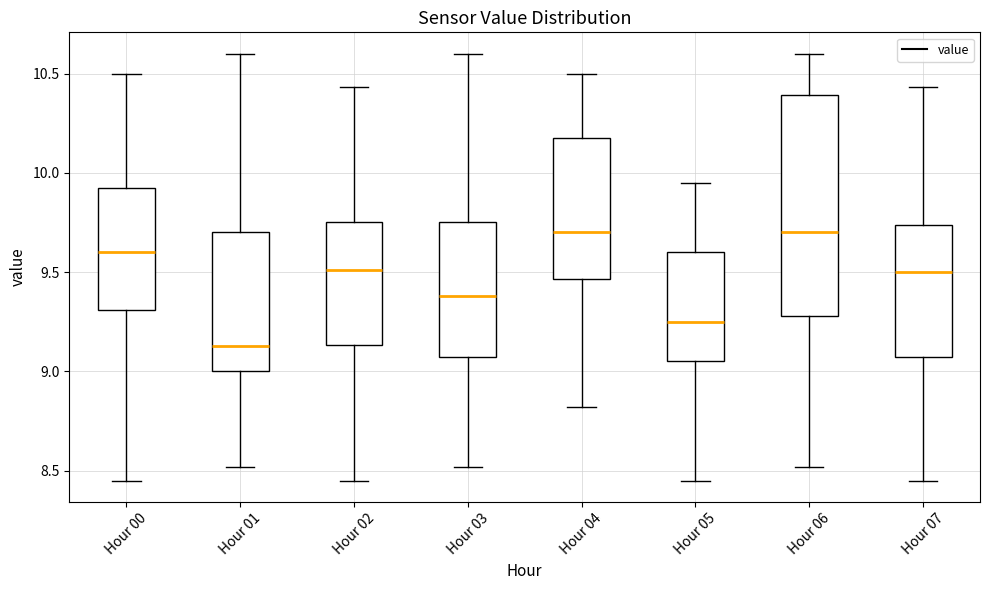

Reading left to right, read every box against the y-axis: the position of its median line, the range the box covers, and the ends of its whiskers. The values are not printed on the chart, so give them approximately, as read against the axis.

Hour 00: median 9.60, box 9.30 to 9.95, whiskers 8.45 to 10.50
Hour 01: median 9.15, box 9.00 to 9.70, whiskers 8.50 to 10.60
Hour 02: median 9.50, box 9.15 to 9.75, whiskers 8.45 to 10.45
Hour 03: median 9.40, box 9.05 to 9.75, whiskers 8.50 to 10.60
Hour 04: median 9.70, box 9.45 to 10.20, whiskers 8.80 to 10.50
Hour 05: median 9.25, box 9.05 to 9.60, whiskers 8.45 to 9.95
Hour 06: median 9.70, box 9.30 to 10.40, whiskers 8.50 to 10.60
Hour 07: median 9.50, box 9.05 to 9.75, whiskers 8.45 to 10.45